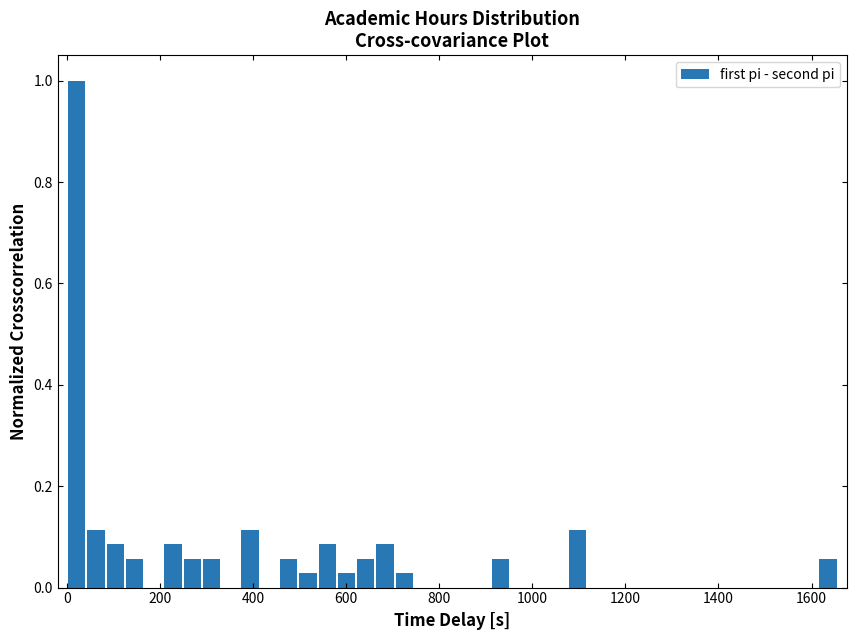

Around what value on the x-axis is the tallest bar? Give the approximate position of its centre, as read against the axis.

20